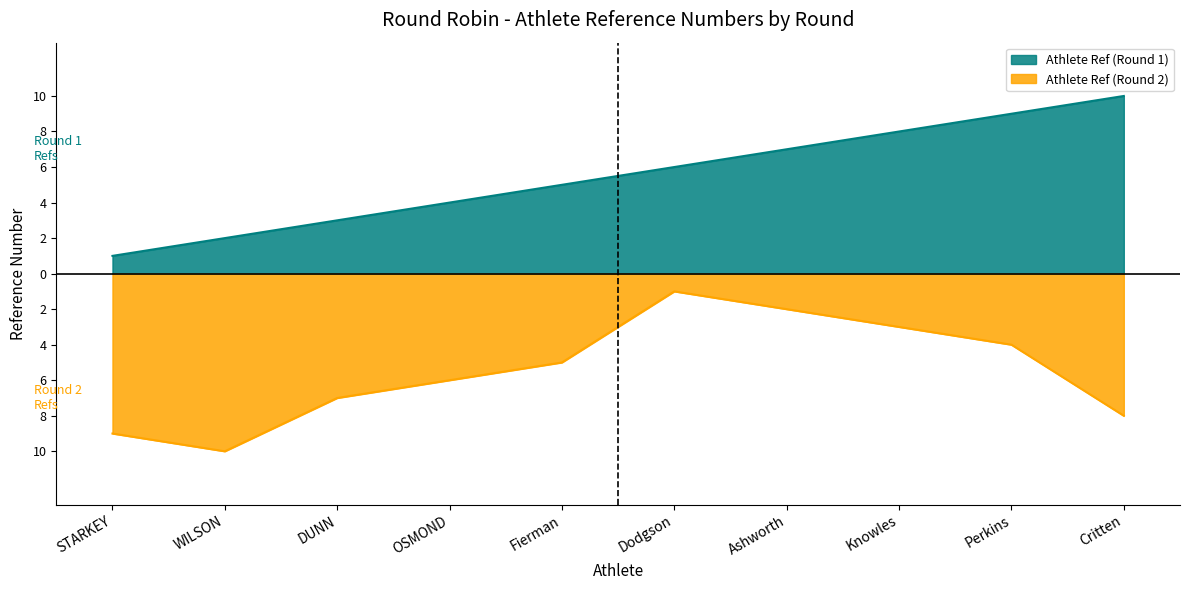

Is it true that Athlete Ref (Round 1) equals 9 at Perkins?

True